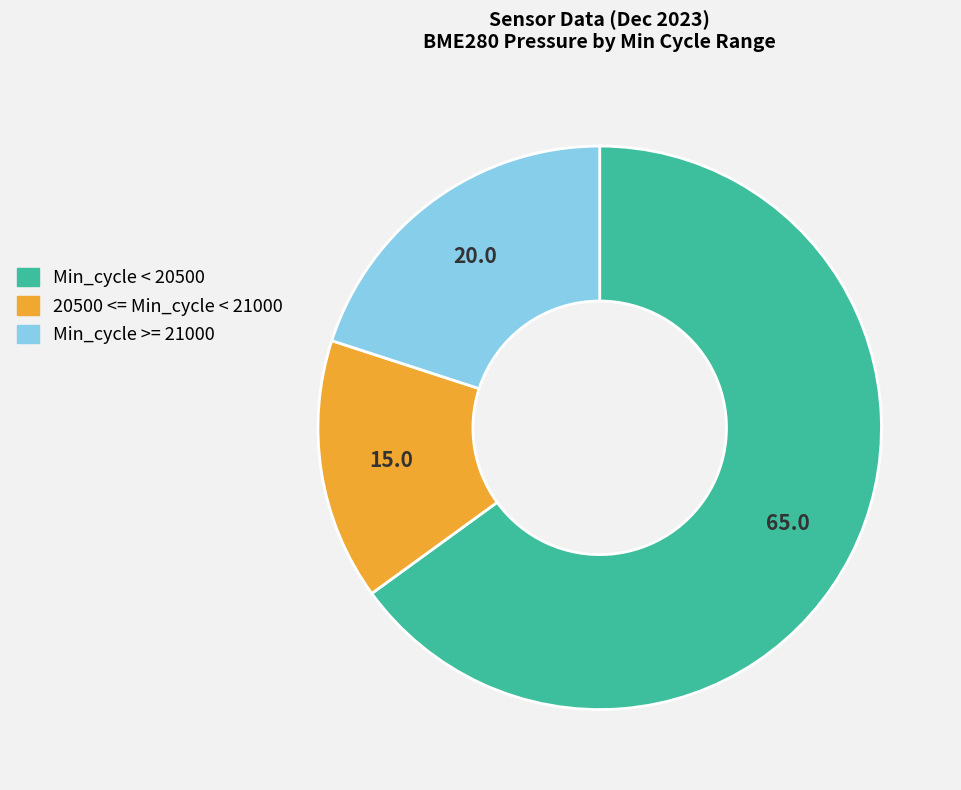

Does any single category account for the majority?

Yes